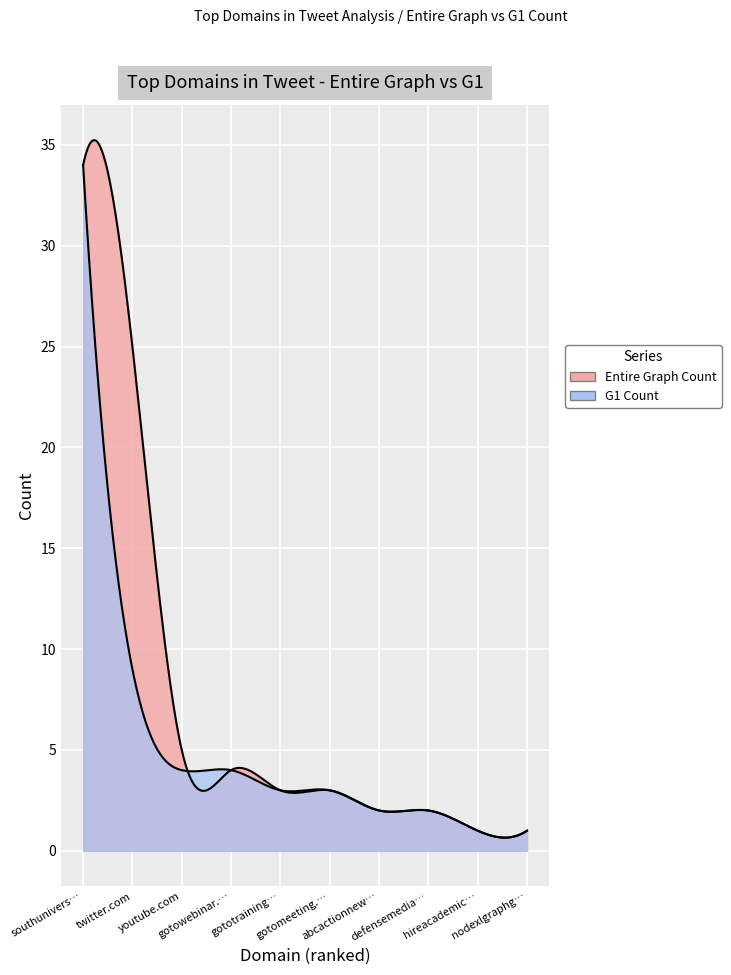

At twitter.com, list the series in order from largest to smallest.

Entire Graph Count, G1 Count